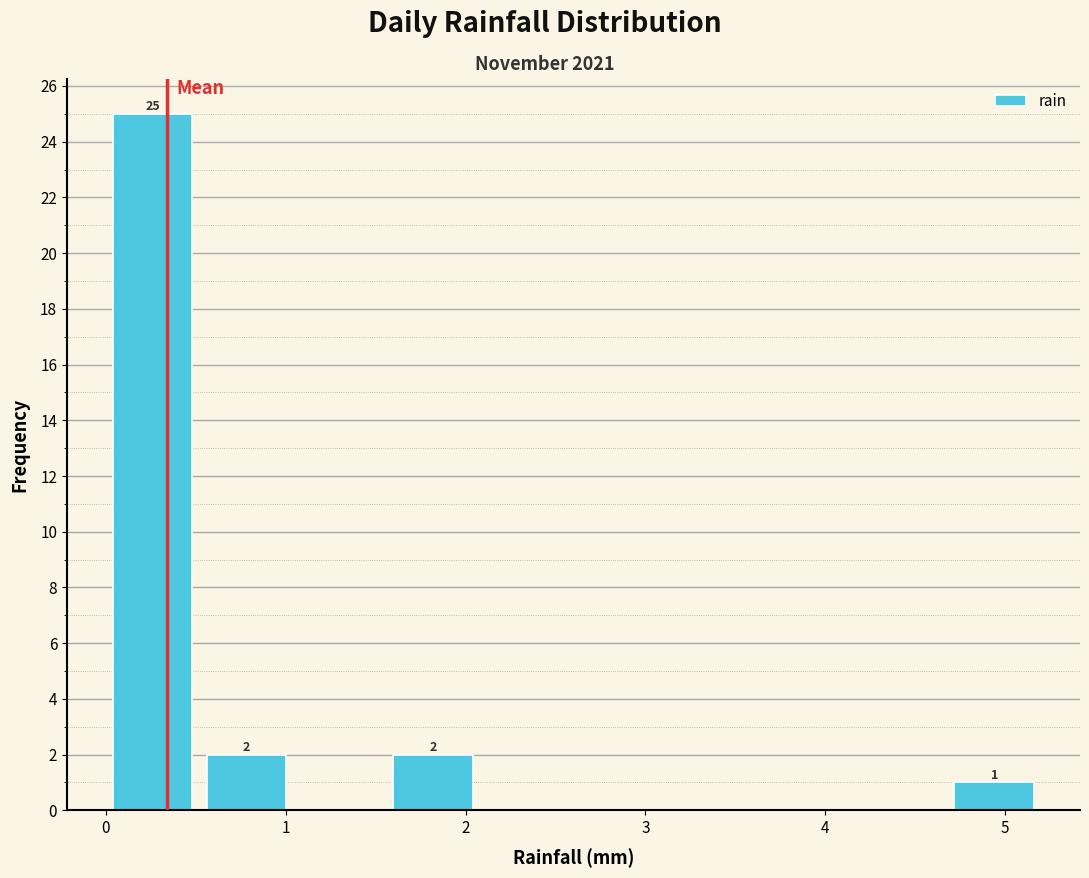

Over which range of the x-axis is the bar tallest?

0.00 to 0.52